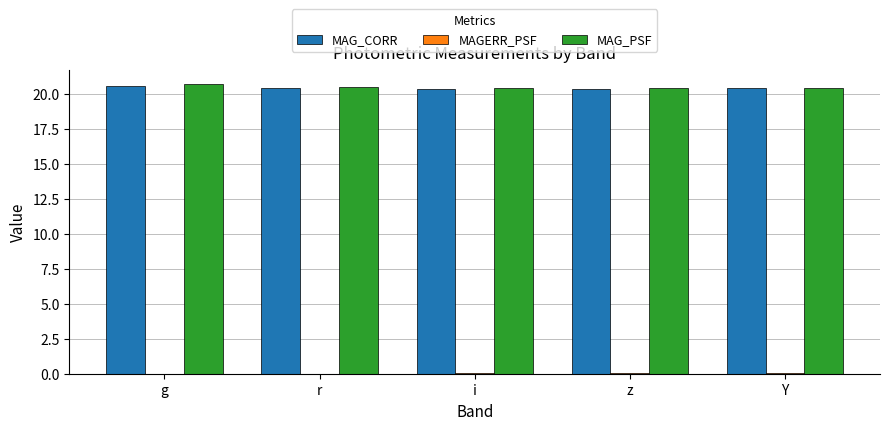

The MAG_PSF series shows 20.4 at z. True or false?

True